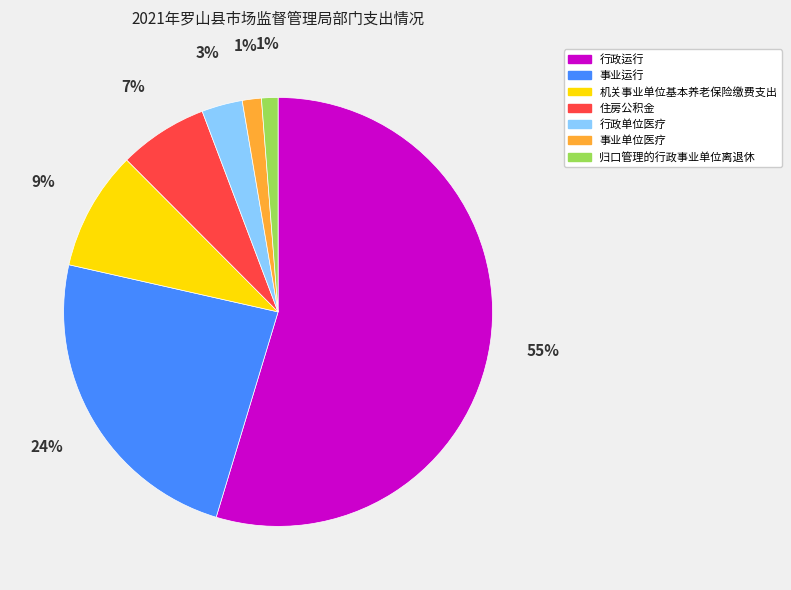

Which has a higher value, 机关事业单位基本养老保险缴费支出 or 行政运行?

行政运行